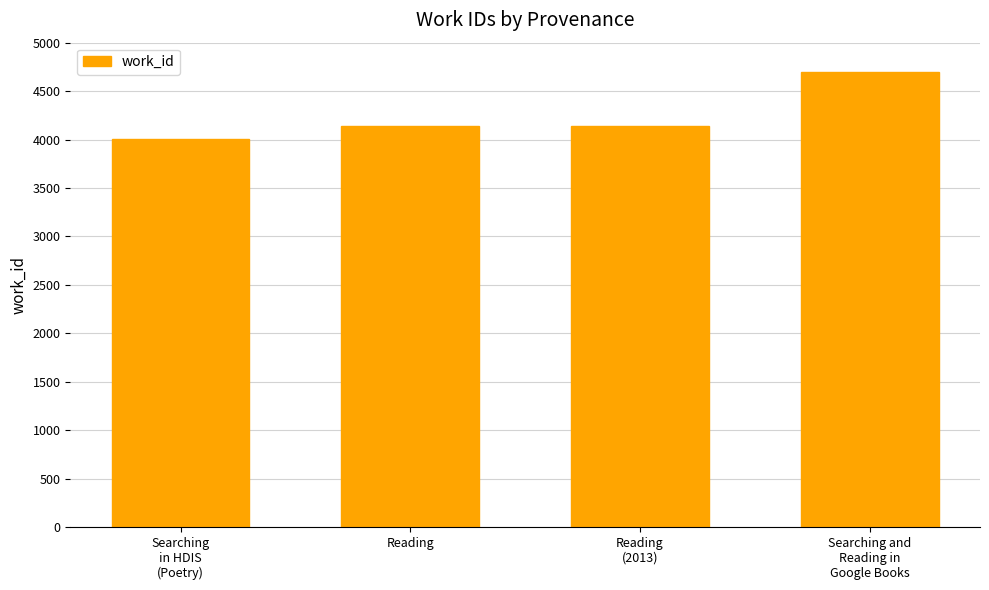

How many values are below 4136?

1